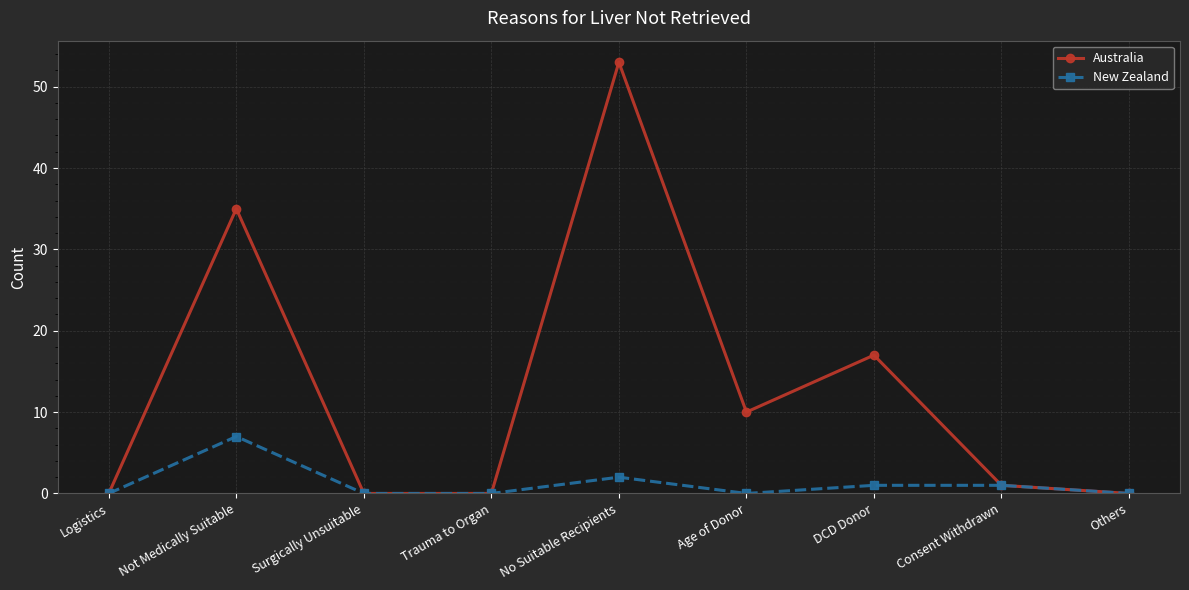

What position from the right is Logistics?

9